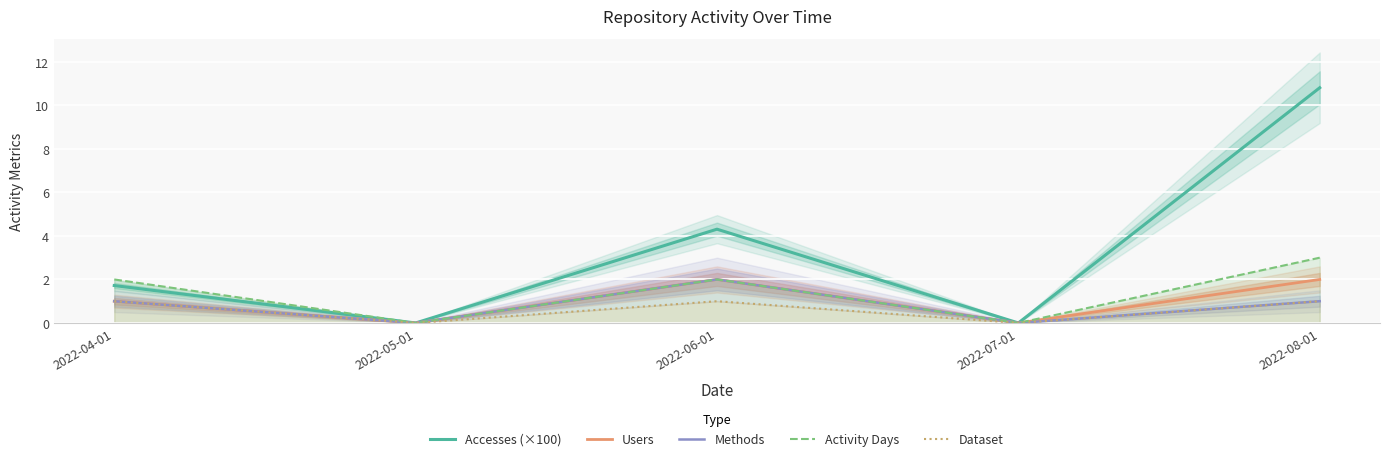

Where is the first local minimum for Accesses (×100)?

2022-05-01